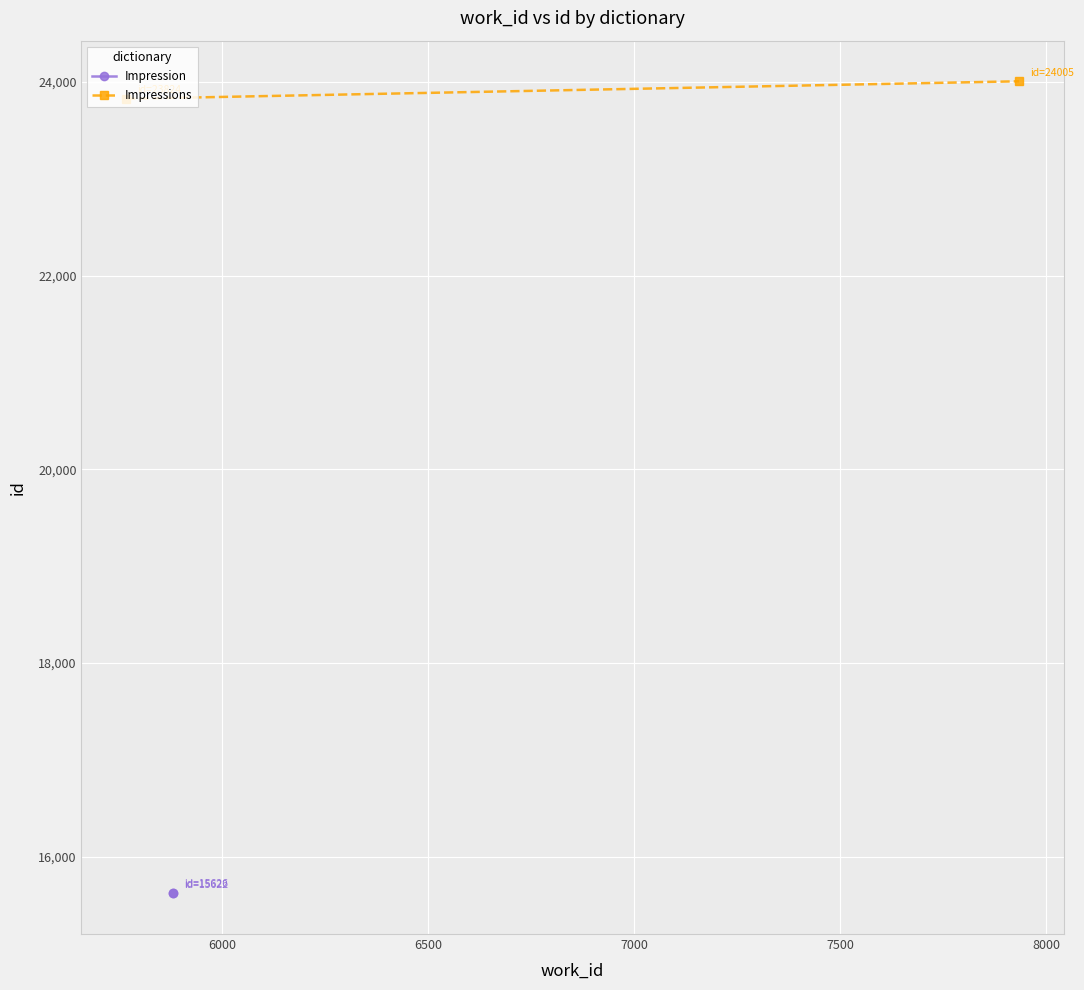

Reading left to right, what are all the values shown in this chart?

Impression: 15622	15626
Impressions: 23824	24005